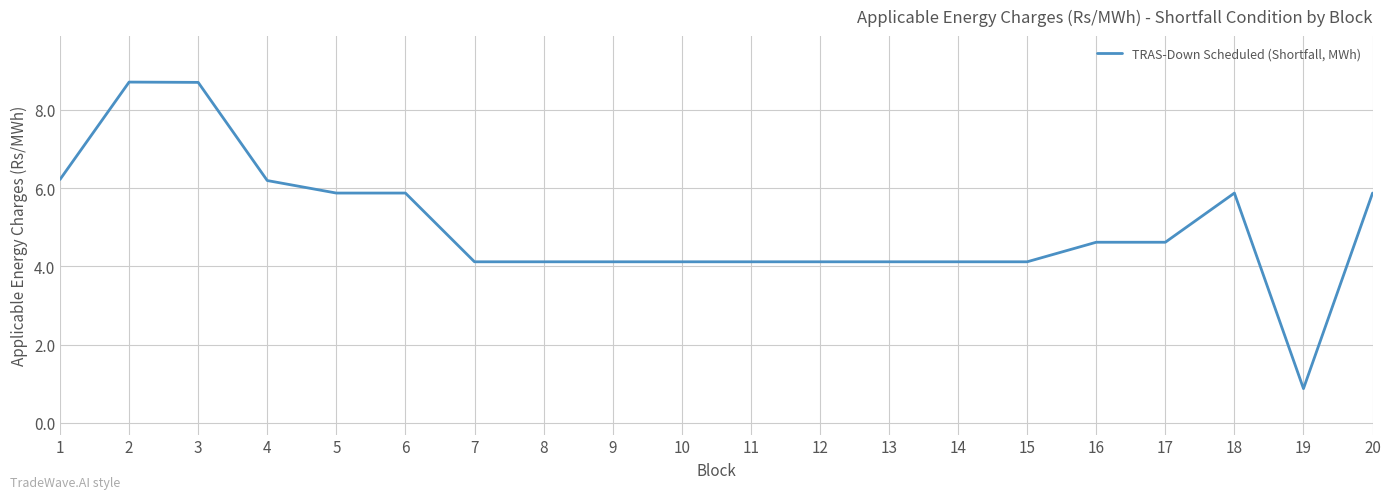

Does the chart have visible grid lines?

Yes